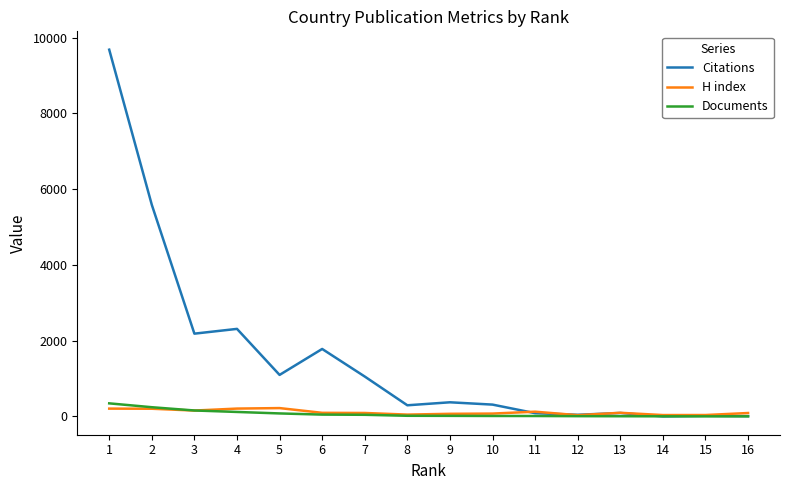

Which series has the largest total across all categories?

Citations